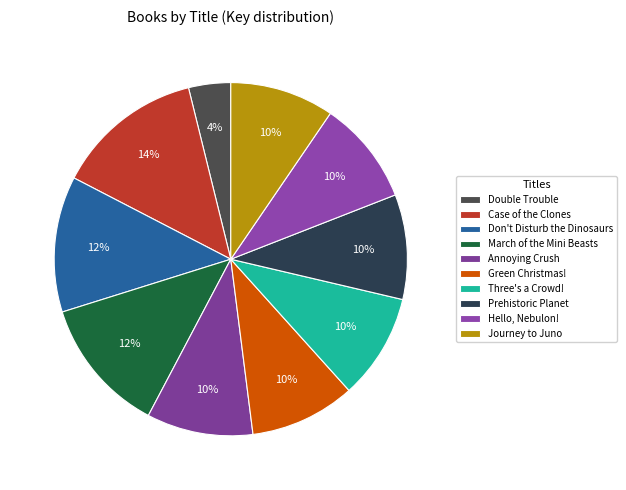

What is the smallest slice in the pie chart?

Double Trouble